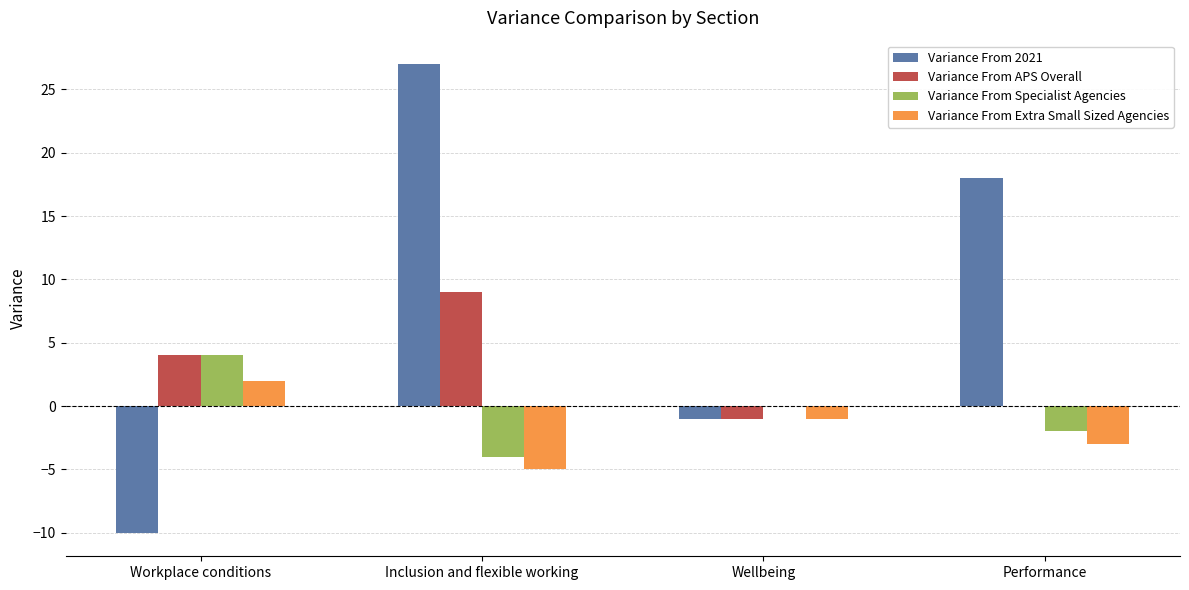

What is the sum of all Variance From 2021 values?

34